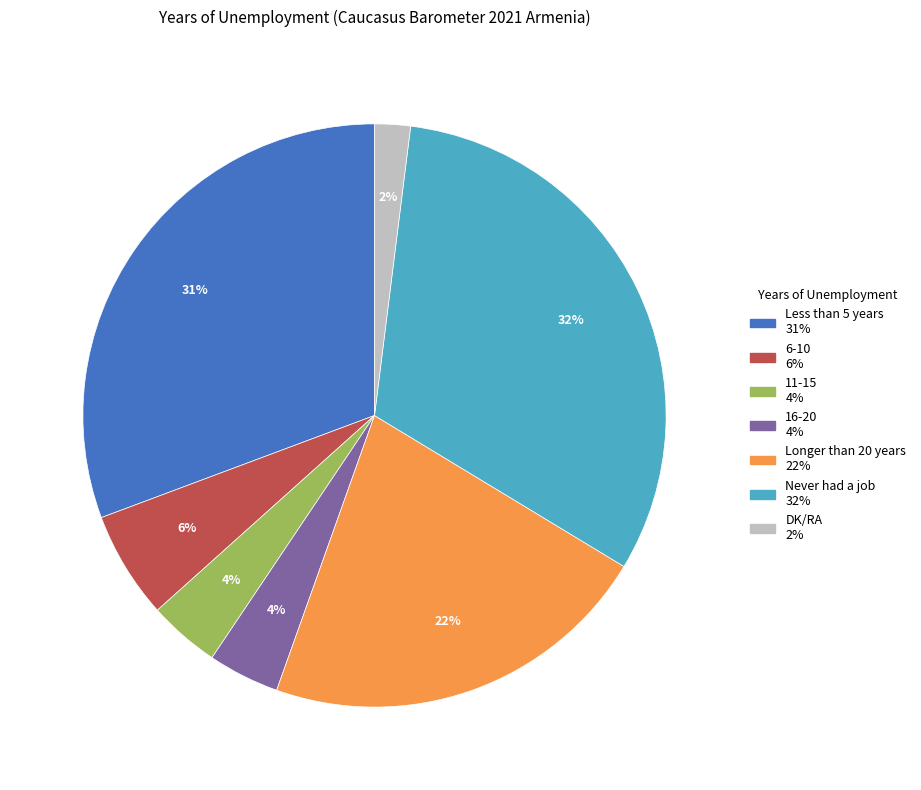

Which category has the smallest portion of the pie?

DK/RA